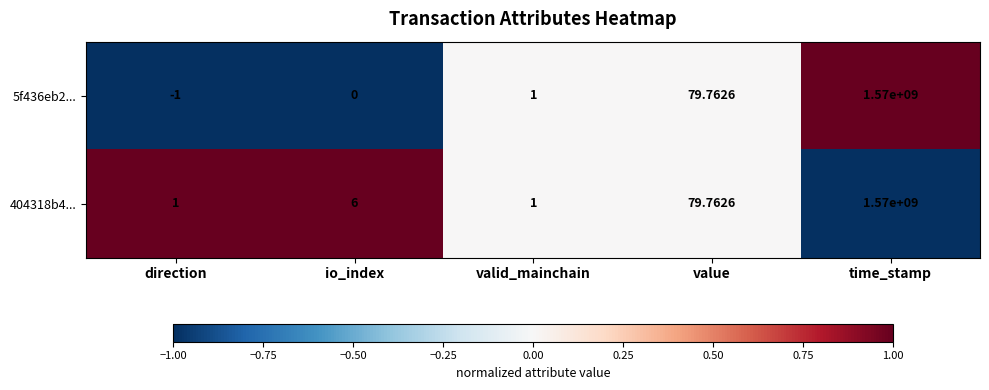

At which category is the sum across all series the highest?

time_stamp